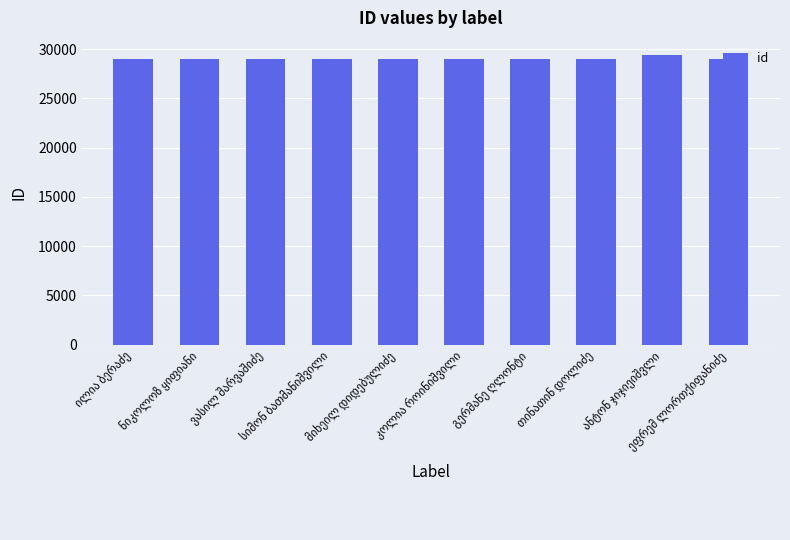

What is the maximum value shown in the chart?

29395